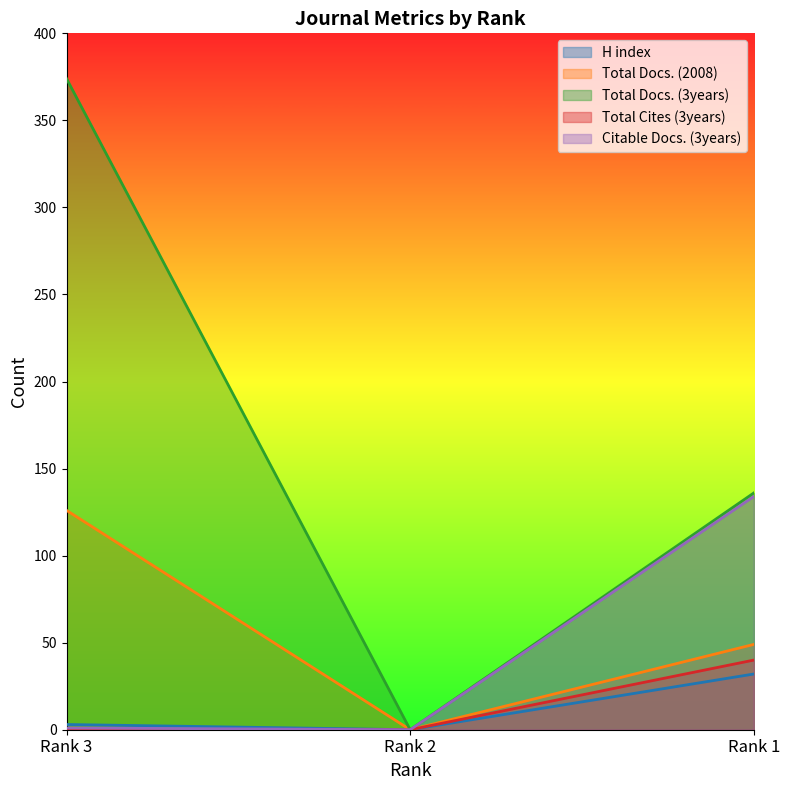

What is the total value across all series at Rank 1?

391